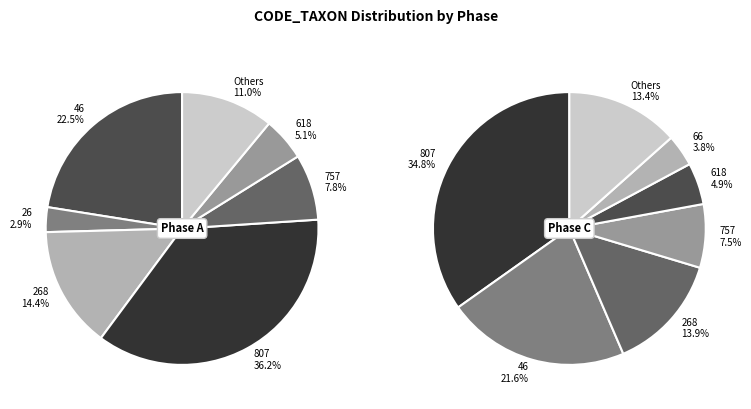

Is it true that 69 is 11% of the pie?

False